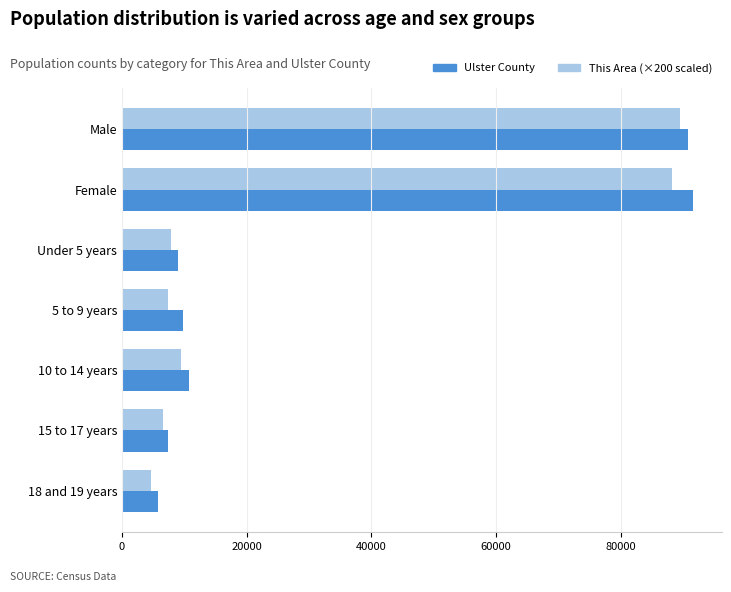

Which label corresponds to the smallest value in the chart?

18 and 19 years